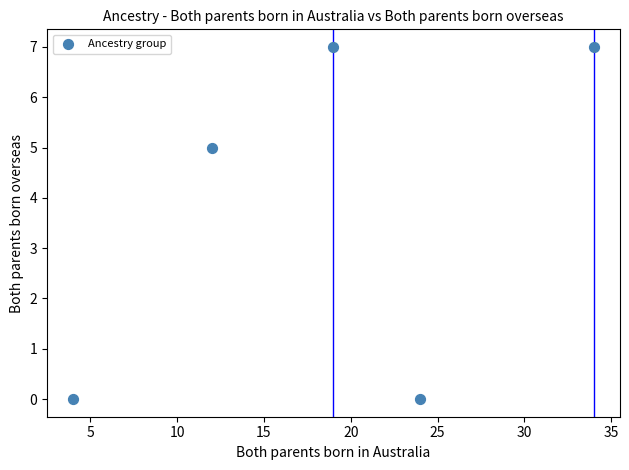

What Y value in the scatter plot is closest to 3?

5